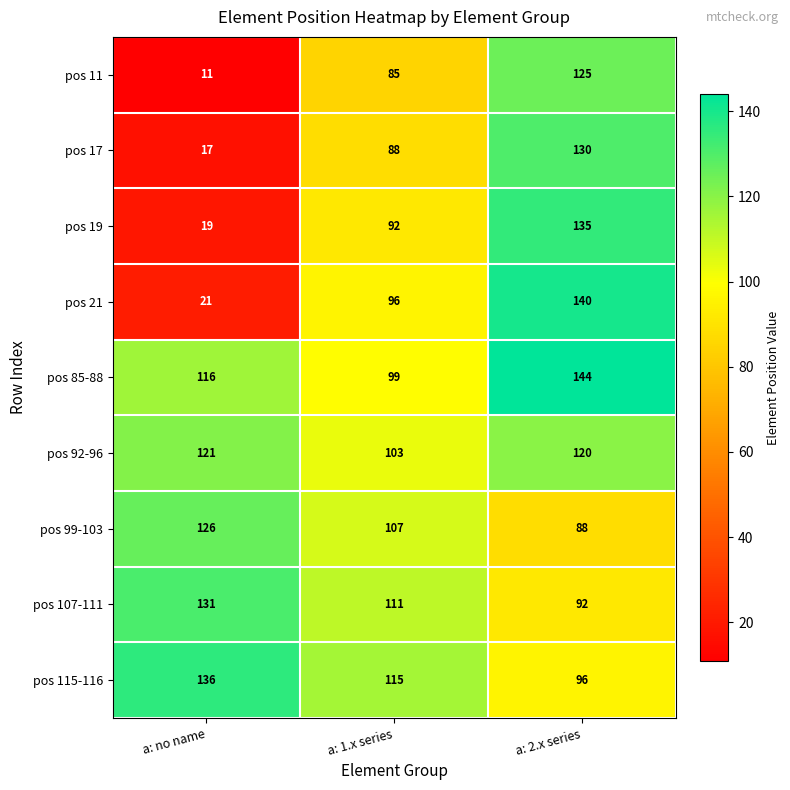

True or false: pos 85-88 has a value of 77 at a: 2.x series.

False